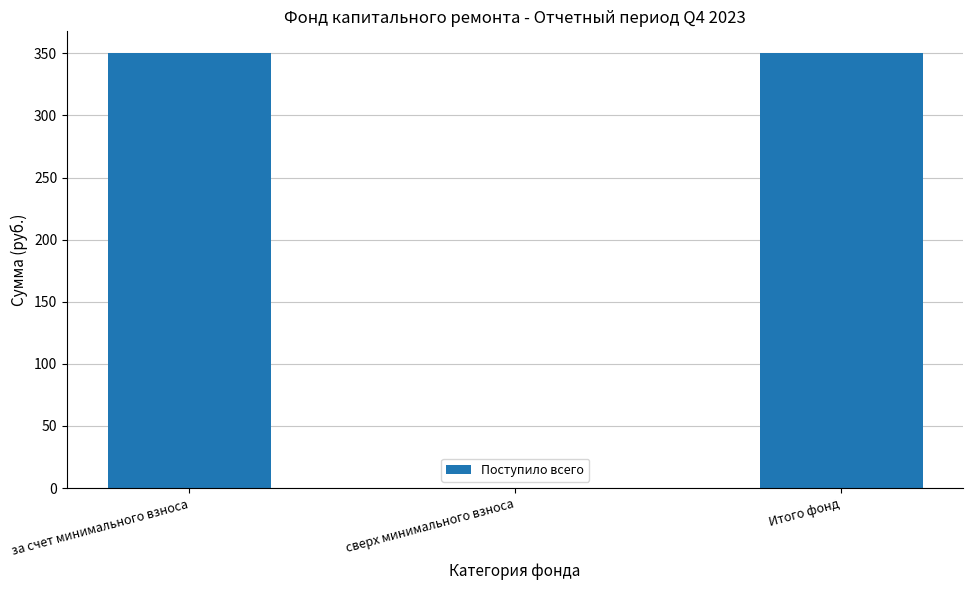

What is the sum of the values at сверх минимального взноса and за счет минимального взноса?

350.2